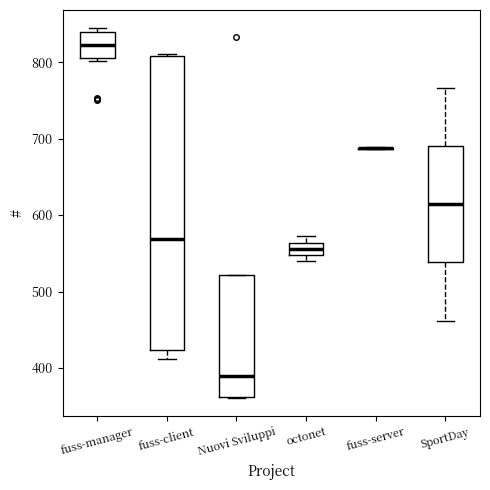

Which box is the tallest, from its lower edge to its upper edge?

fuss-client